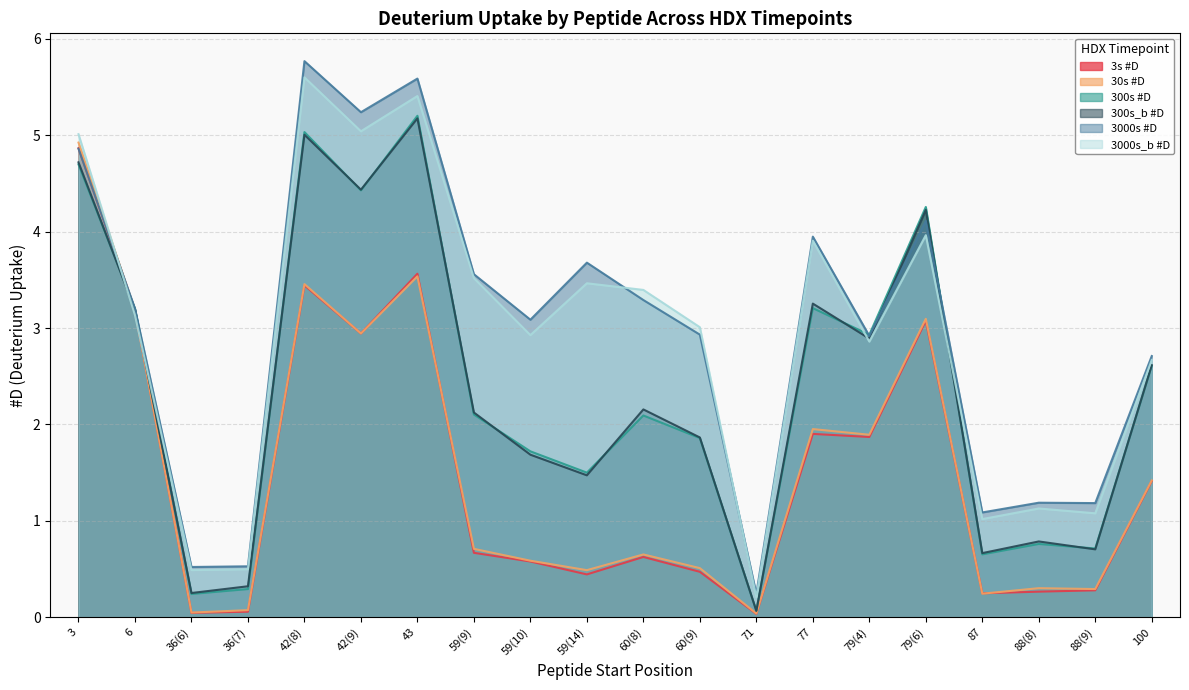

What position from the right is 79(6)?

5